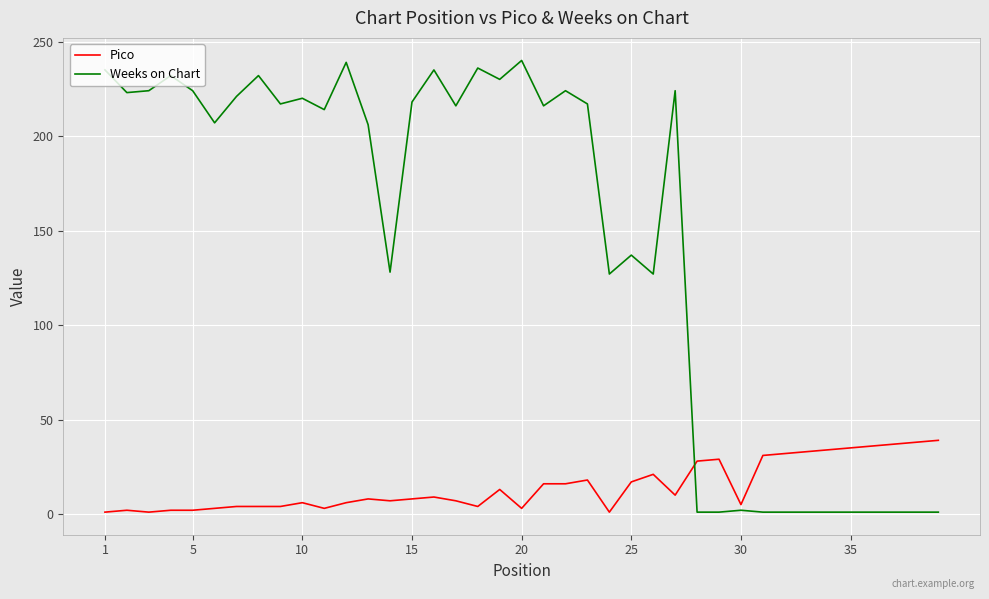

Which series has the largest total across all categories?

Weeks on Chart